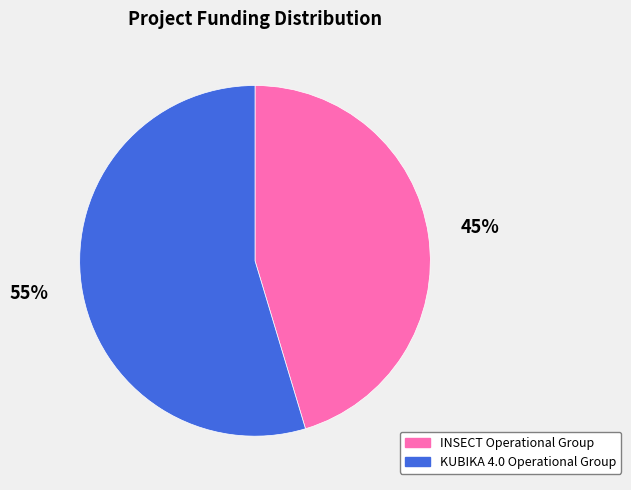

Is KUBIKA 4.0 Operational Group the majority of the pie?

Yes